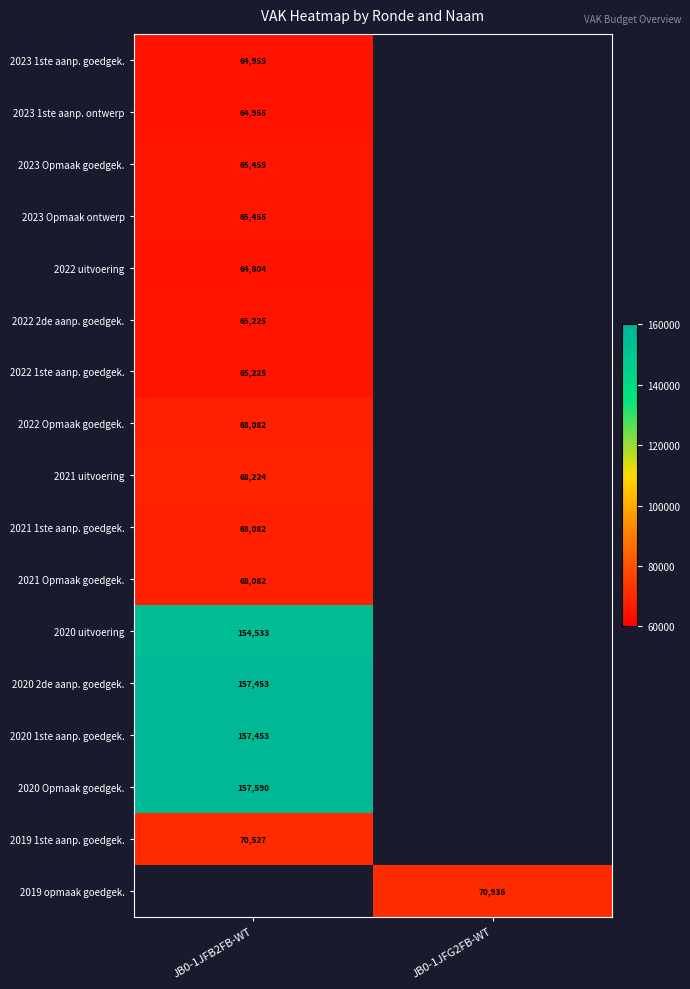

The value of 2021 Opmaak goedgek. at JB0-1JFB2FB-WT is 68082. True or false?

True